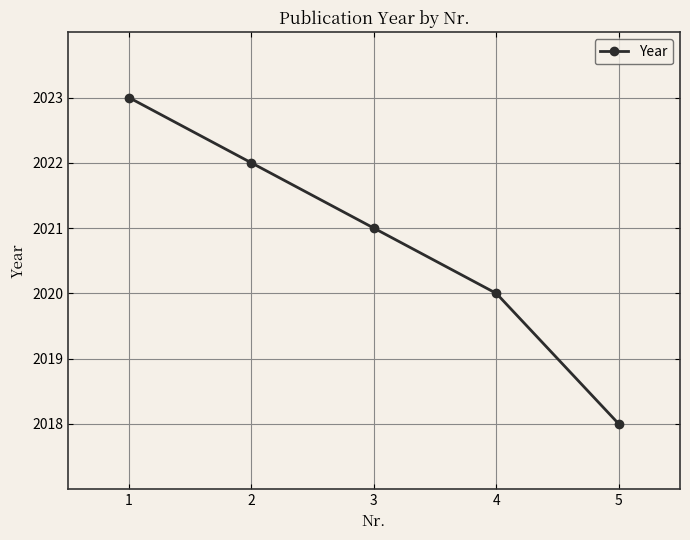

Which category has the highest value across all series?

1